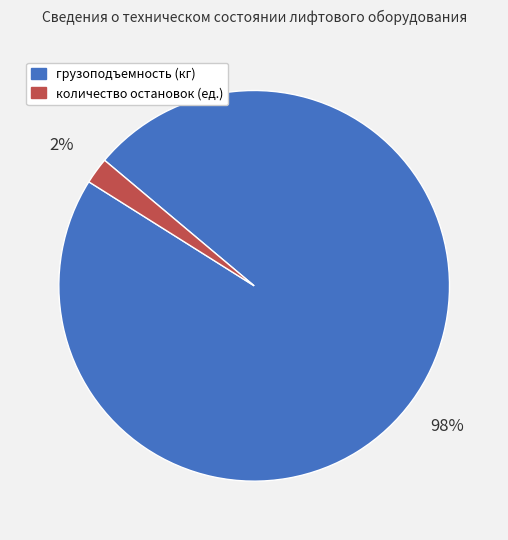

Does количество остановок (ед.) represent more than half of the total?

No